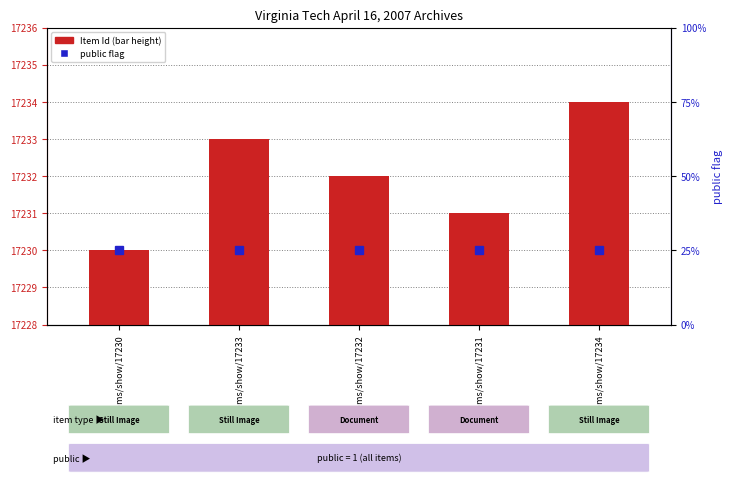

Between items/show/17232 and items/show/17234, which is larger?

items/show/17234